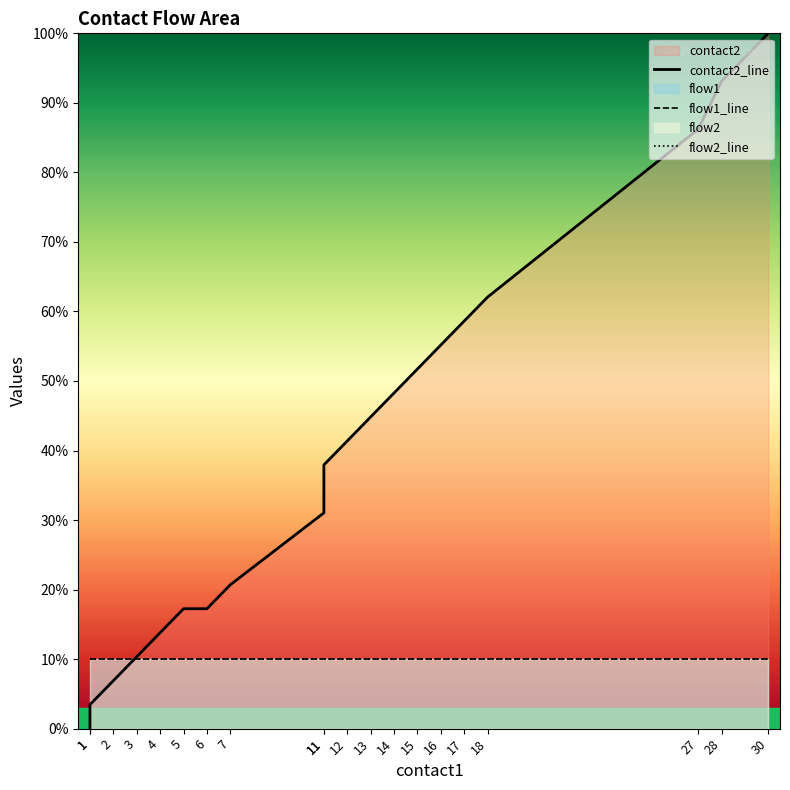

Read the contact2_line value at 3.

10.3